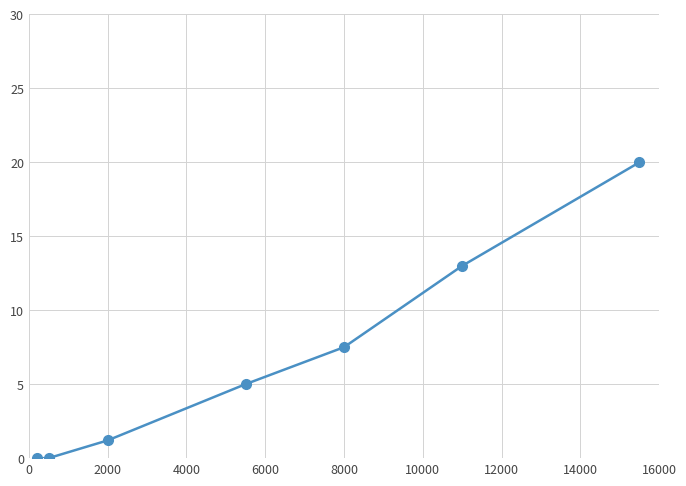

What is the value of the 5th point from the left?

7.5